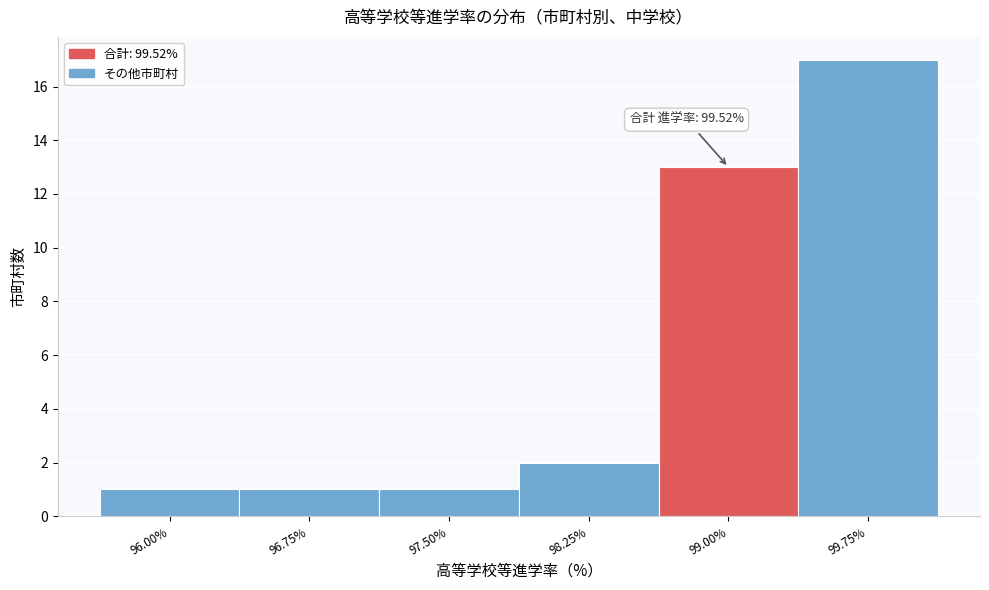

Reading left to right, list all the values displayed in this chart.

1	1	1	2	13	17